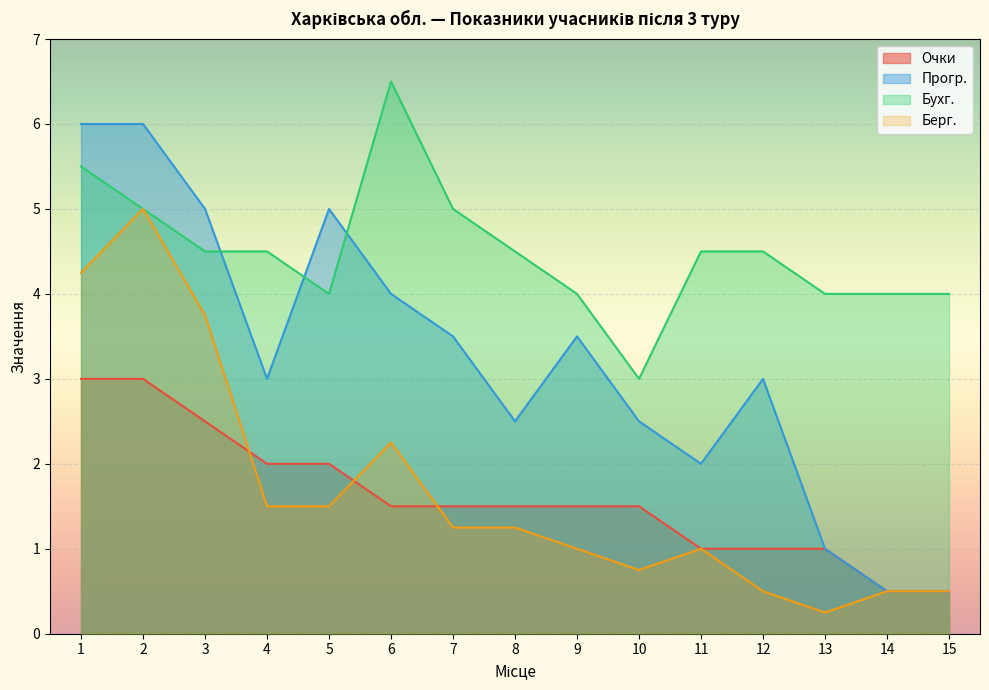

Rank the series by their maximum value, from lowest to highest.

Очки, Берг., Прогр., Бухг.